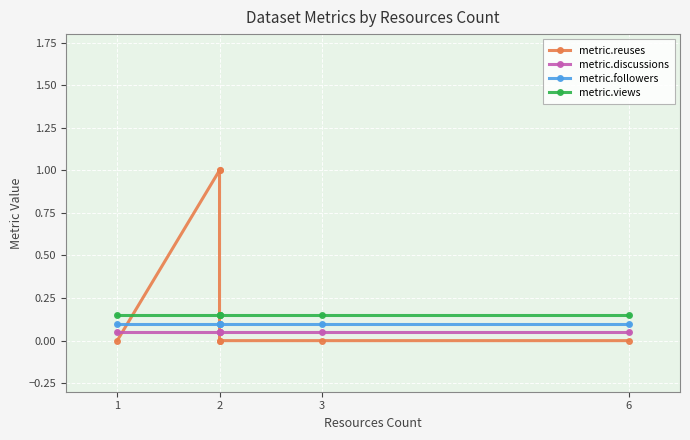

The metric.views series shows 0.2 at 1. True or false?

True